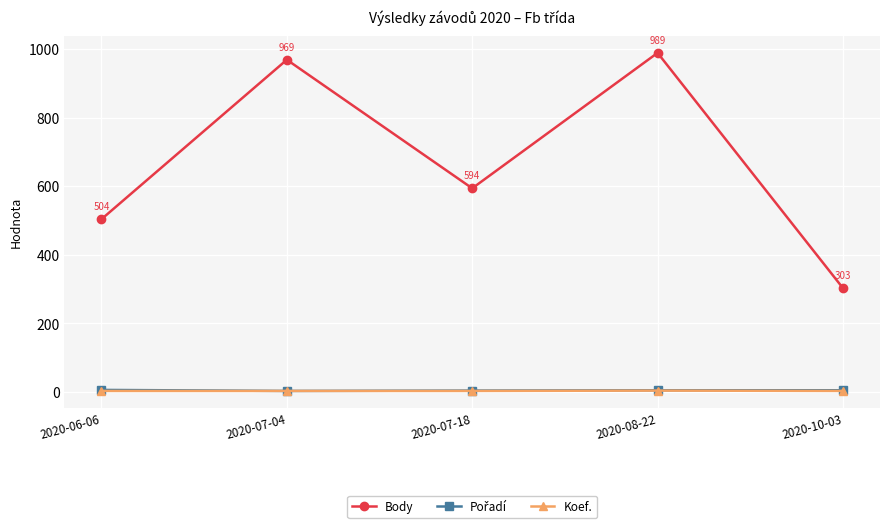

What is the label of the 5th point from the left?

2020-10-03